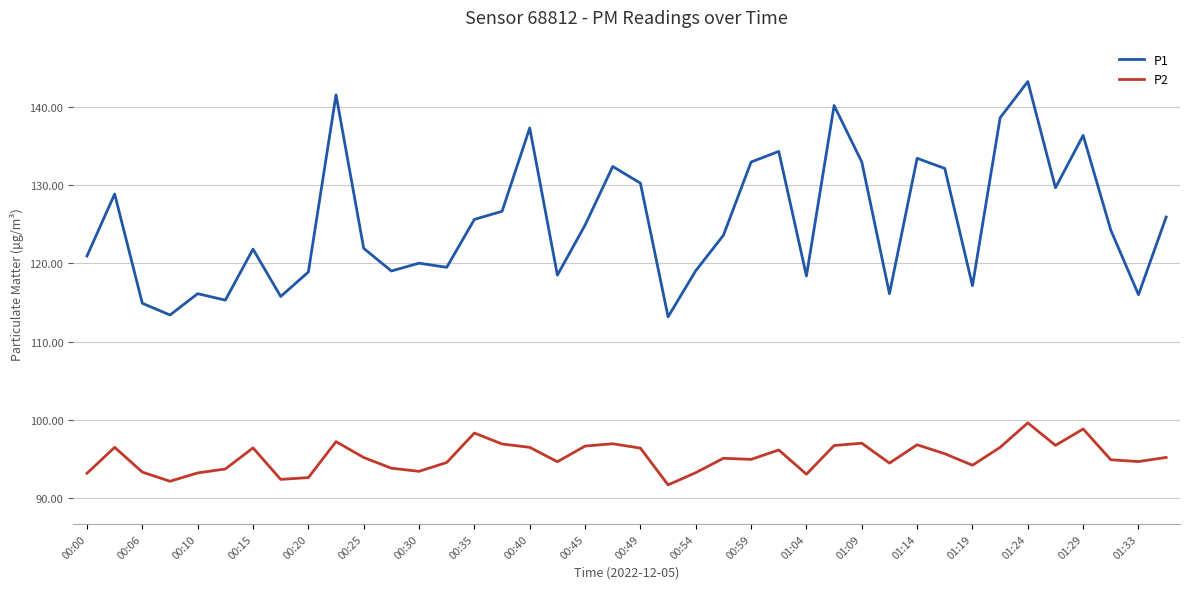

Which series has the largest range (max minus min)?

P1